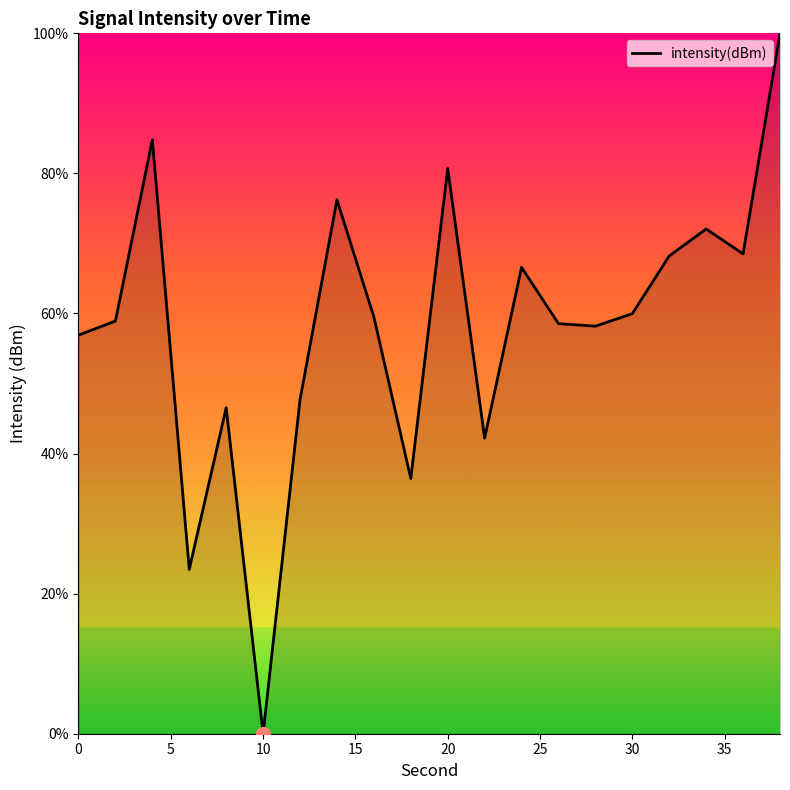

What is the difference between the maximum and minimum values?

100.0